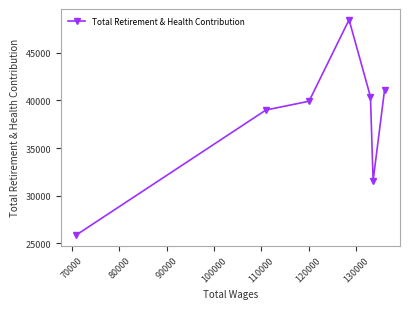

What is the difference between the maximum and minimum values?

22591